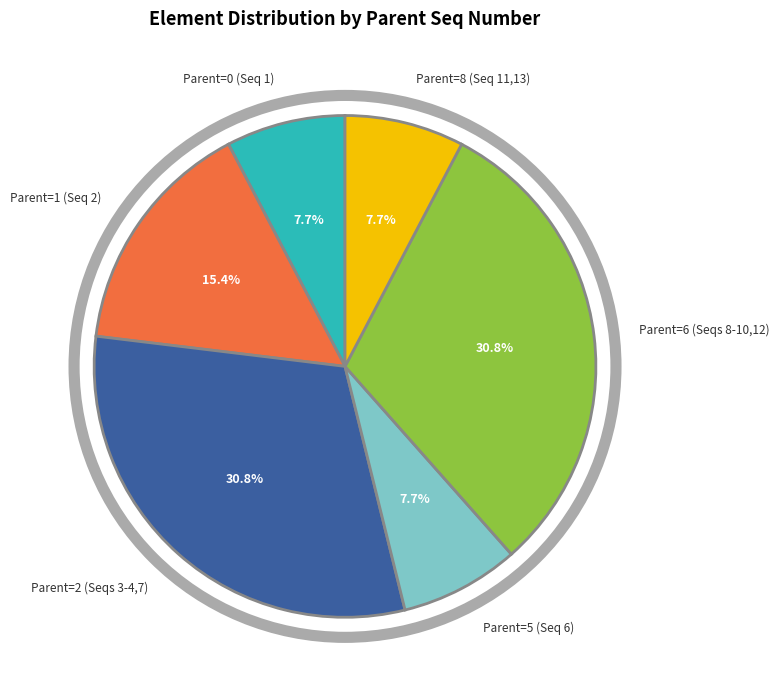

Is Parent=8 (Seq 11,13) the majority of the pie?

No